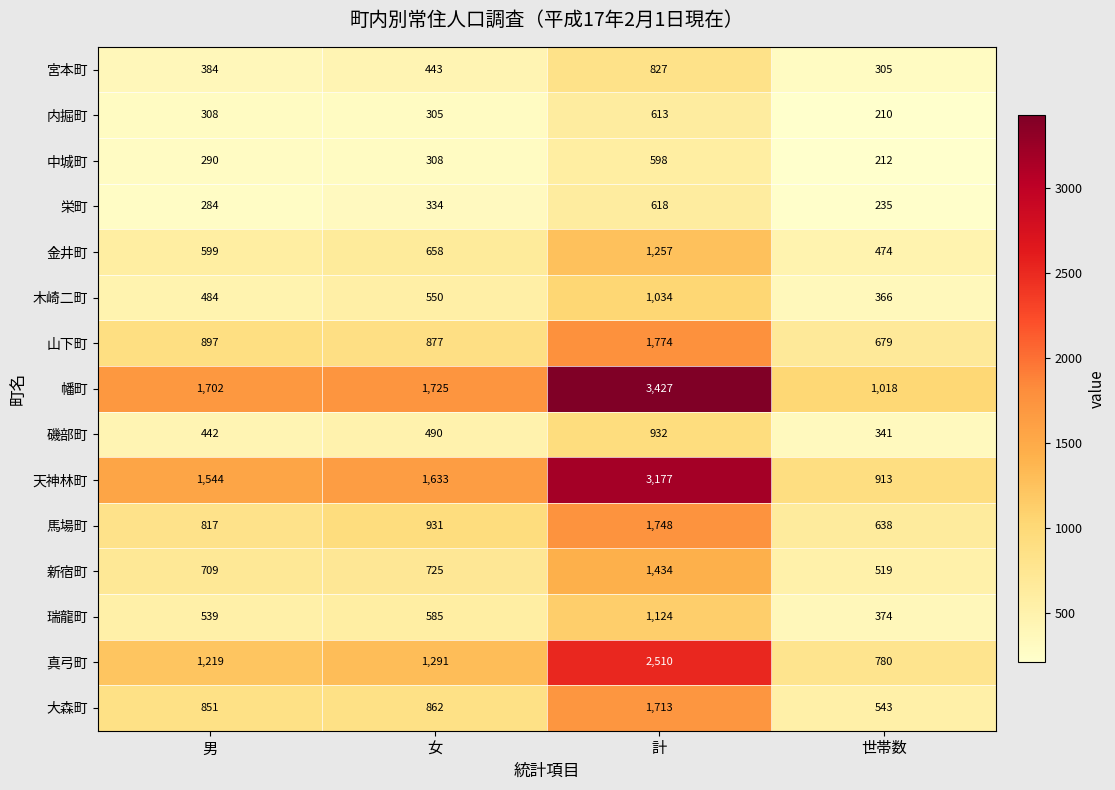

What is the sum of all 宮本町 values?

1959